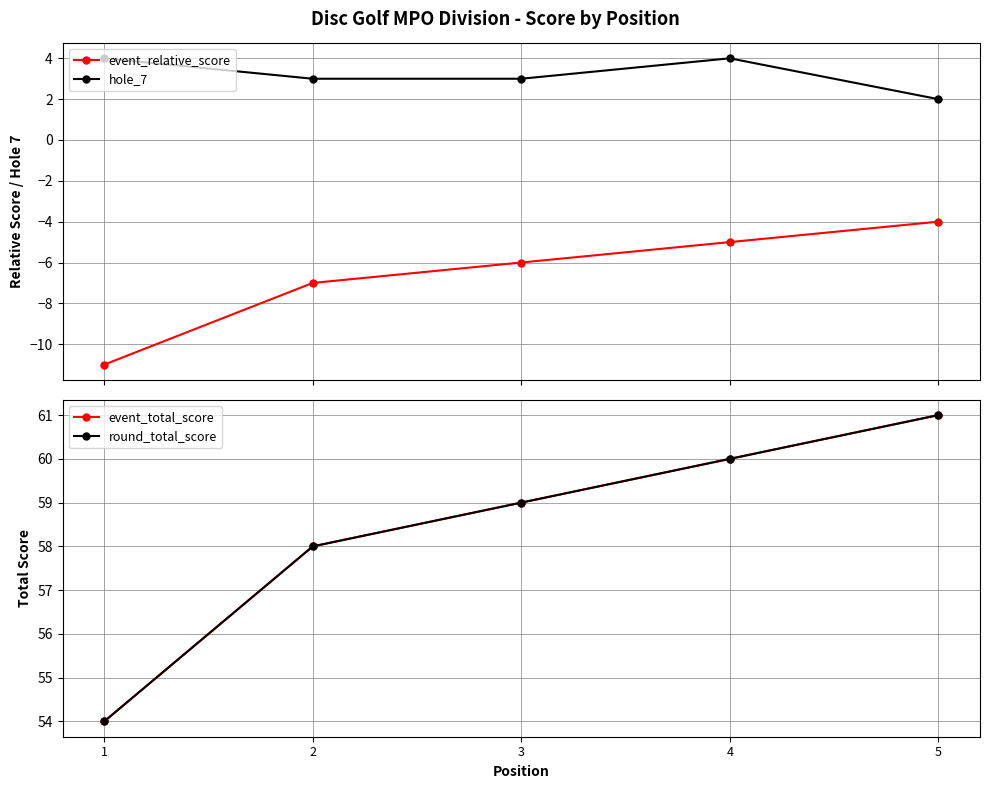

What is the difference between the maximum and minimum values in the round_total_score series?

7